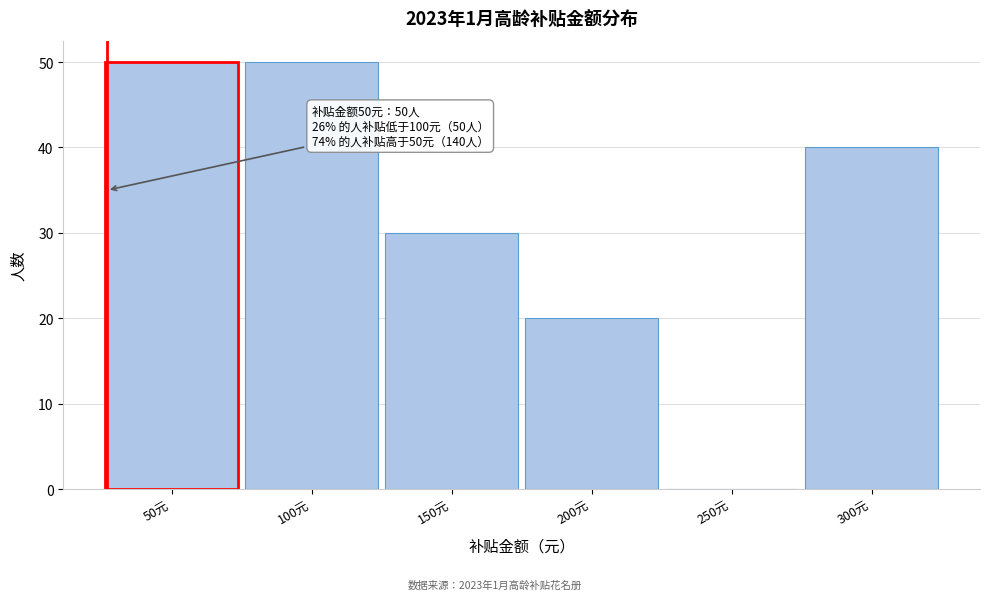

Reading right to left, list all the values displayed in this chart.

300元=40	250元=0	200元=20	150元=30	100元=50	50元=50